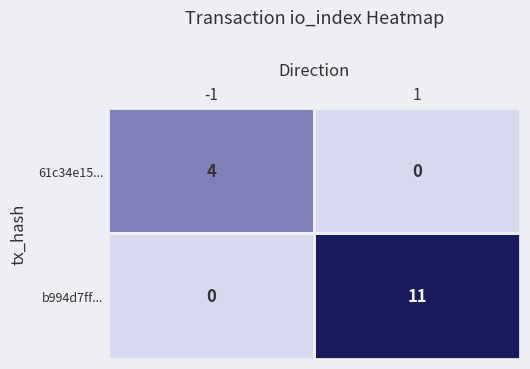

Rank the series at 1 from lowest to highest value.

61c34e15..., b994d7ff...